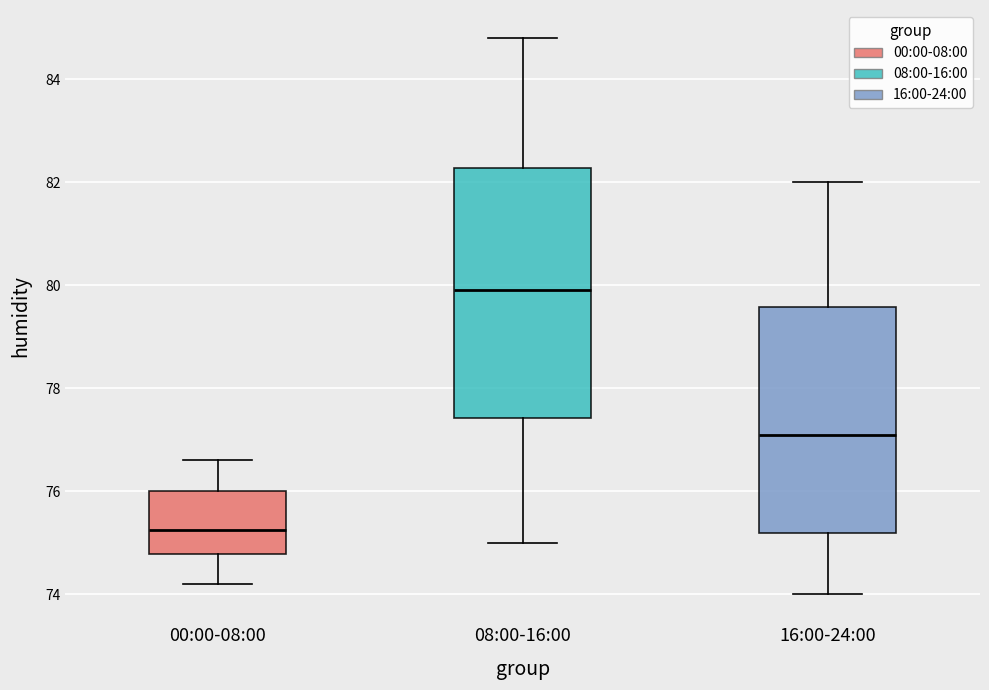

Where does the median line of the box for 00:00-08:00 sit on the y-axis? The values are not printed on the chart, so give them approximately, as read against the axis.

75.2